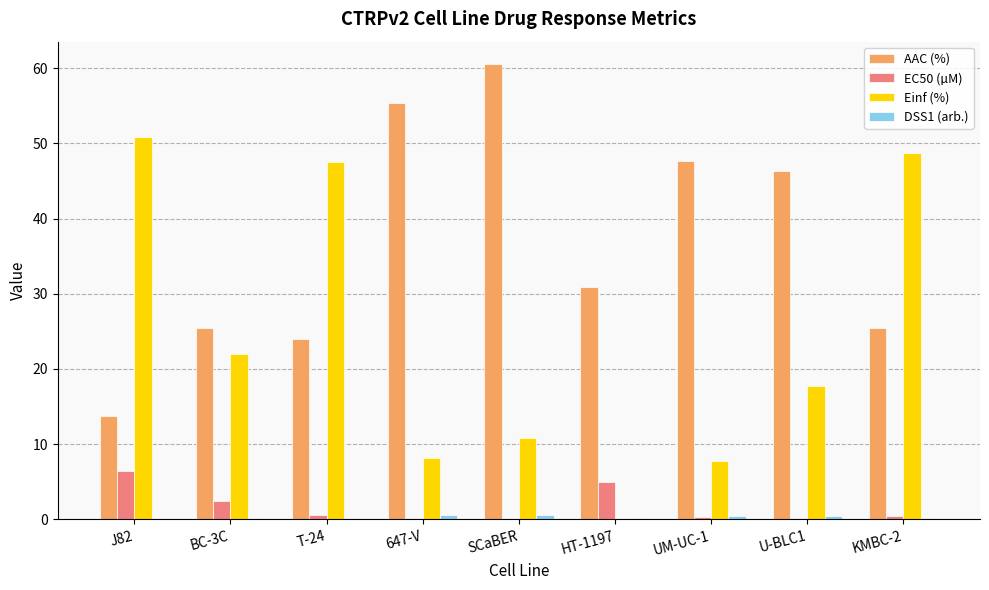

The EC50 (µM) series shows 0.6 at T-24. True or false?

True